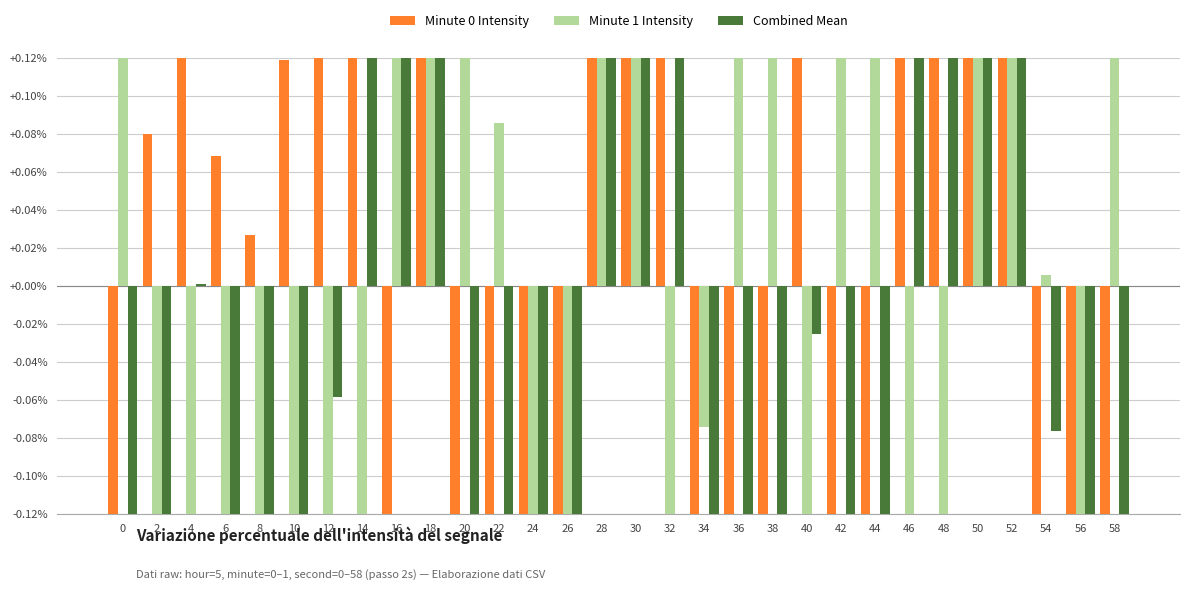

How many bars are there in each group?

3